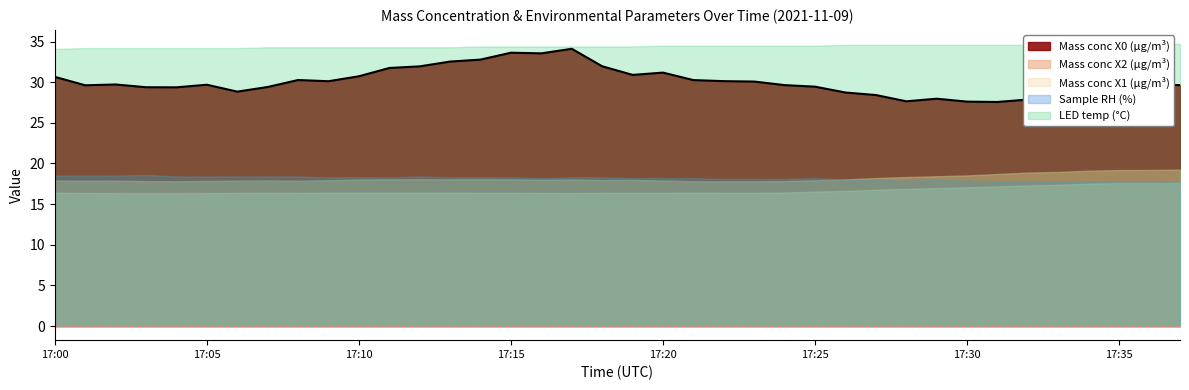

Between 17:00 and 17:31, which series saw the biggest shift?

Mass conc X0 (μg/m³)